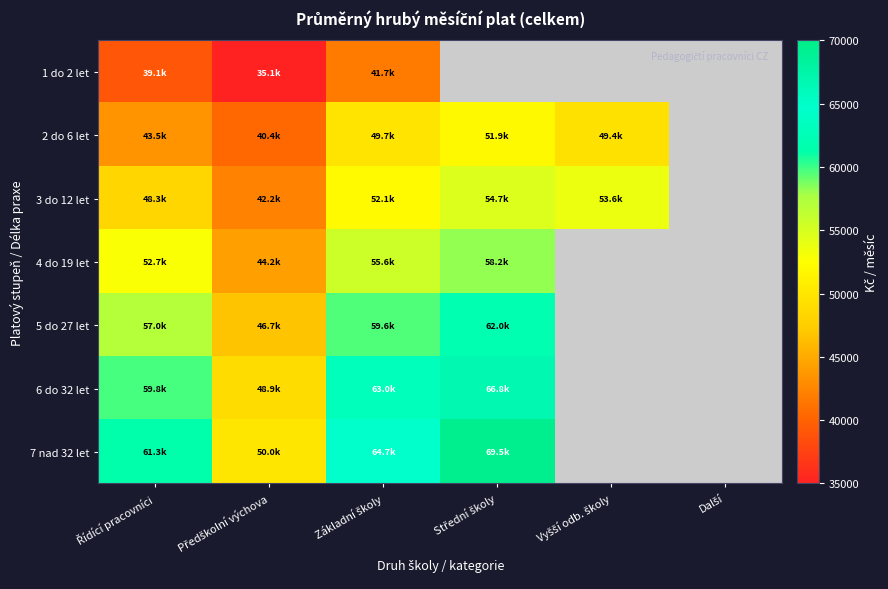

Reading left to right, transcribe all the data shown in this chart.

1 do 2 let: Řídící pracovníci=39055.0	Předškolní výchova=35117.5	Základní školy=41709.8	Střední školy=0.0	Vyšší odb. školy=0.0	Další=0.0
2 do 6 let: Řídící pracovníci=43457.2	Předškolní výchova=40383.2	Základní školy=49720.1	Střední školy=51891.9	Vyšší odb. školy=49443.9	Další=0.0
3 do 12 let: Řídící pracovníci=48349.0	Předškolní výchova=42186.6	Základní školy=52058.3	Střední školy=54664.8	Vyšší odb. školy=53598.1	Další=0.0
4 do 19 let: Řídící pracovníci=52712.2	Předškolní výchova=44213.5	Základní školy=55628.5	Střední školy=58200.8	Vyšší odb. školy=0.0	Další=0.0
5 do 27 let: Řídící pracovníci=57049.2	Předškolní výchova=46733.2	Základní školy=59577.8	Střední školy=61967.3	Vyšší odb. školy=0.0	Další=0.0
6 do 32 let: Řídící pracovníci=59756.6	Předškolní výchova=48884.7	Základní školy=62987.2	Střední školy=66767.8	Vyšší odb. školy=0.0	Další=0.0
7 nad 32 let: Řídící pracovníci=61257.6	Předškolní výchova=49984.5	Základní školy=64686.5	Střední školy=69504.1	Vyšší odb. školy=0.0	Další=0.0